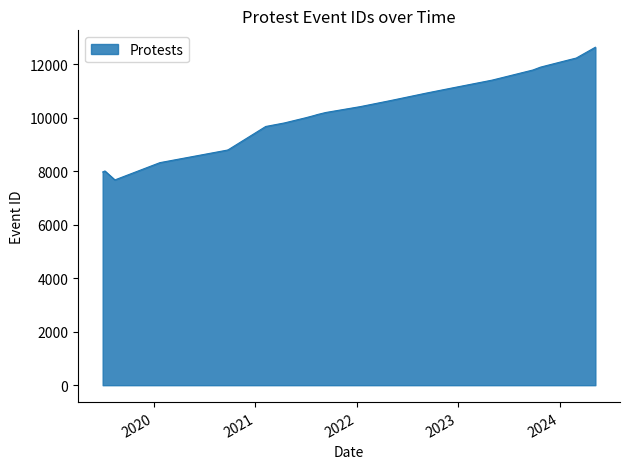

What is the difference between the maximum and minimum values?

4964